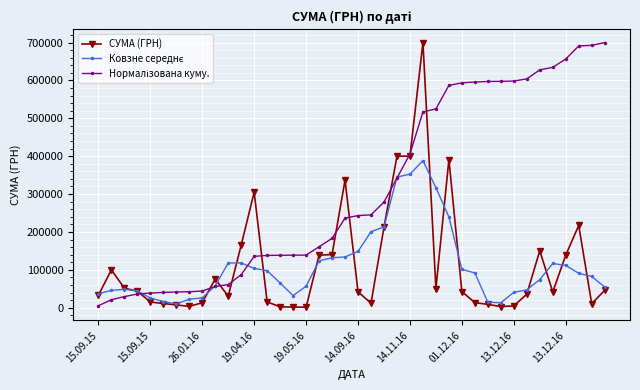

What is the value of the СУМА (ГРН) point at the 3rd from the left?

51516.0